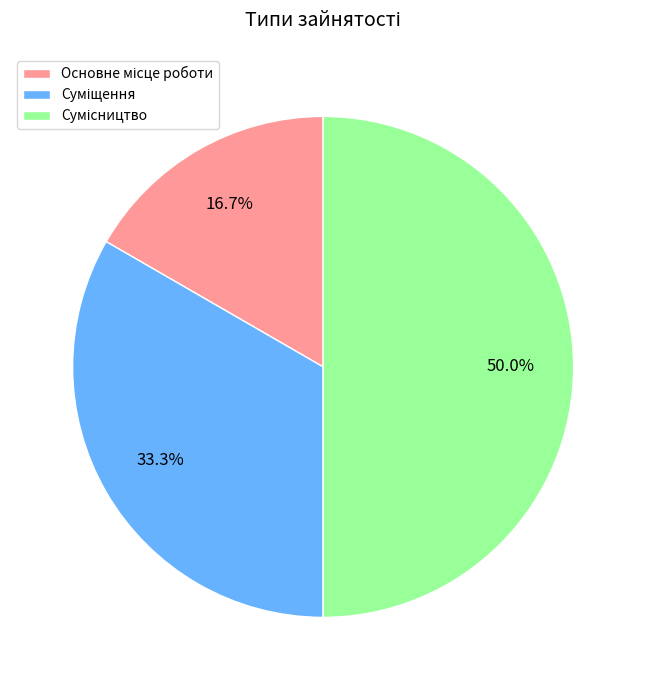

Count the number of slices in the pie.

3